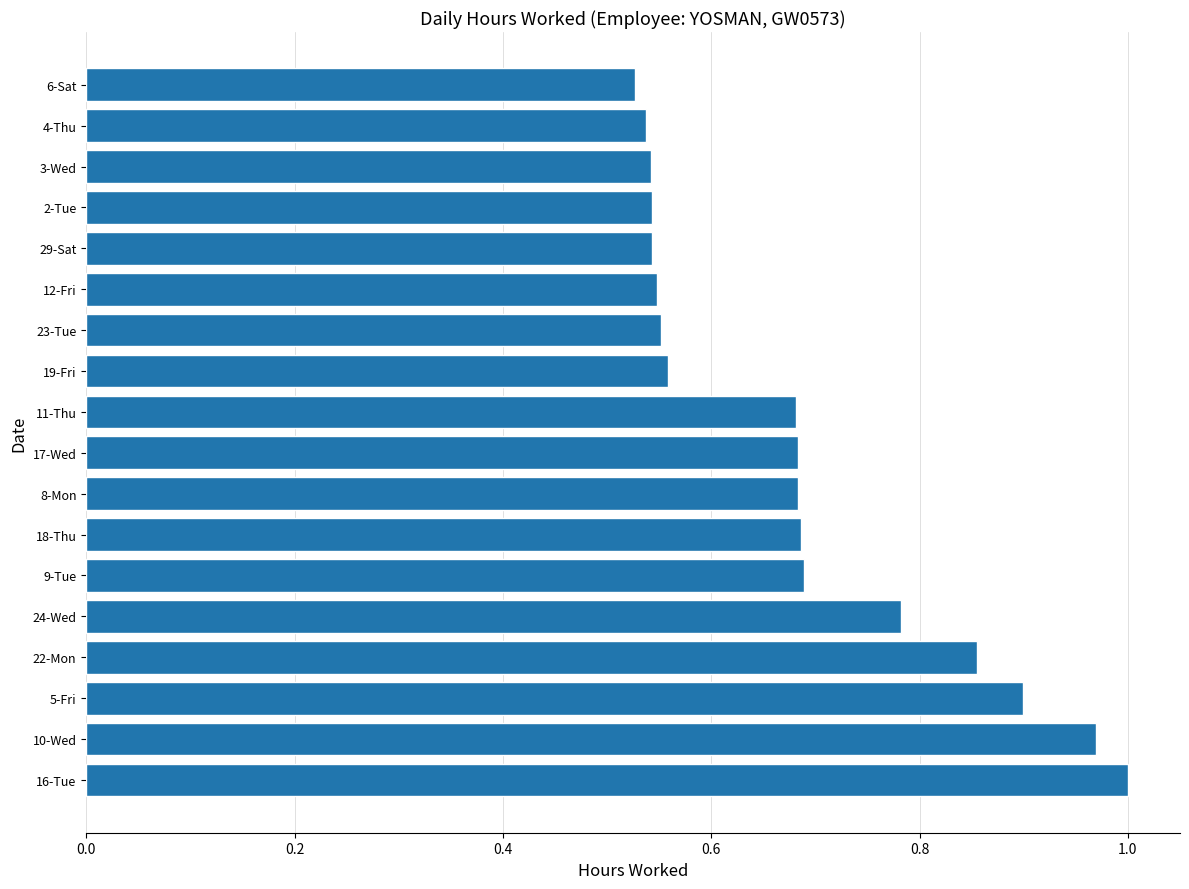

What is the sum of all values?

12.3